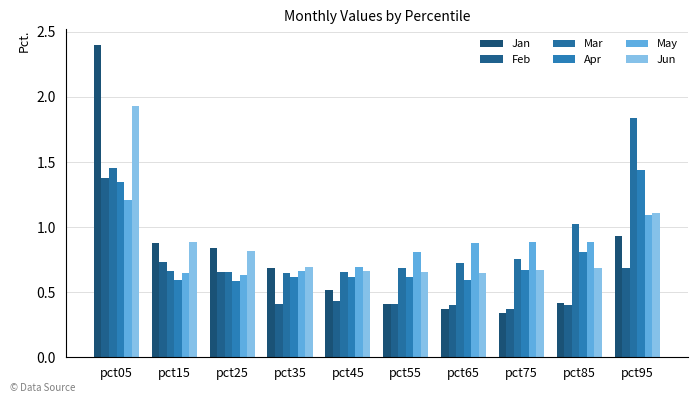

What is the difference between the highest and lowest values at pct05?

1.2